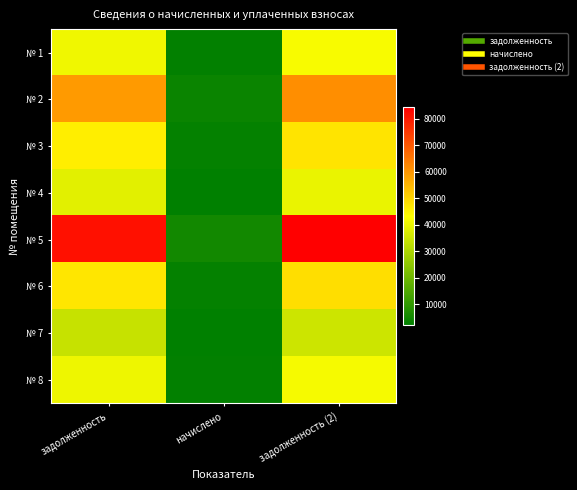

What is the maximum value shown in the chart?

84329.3